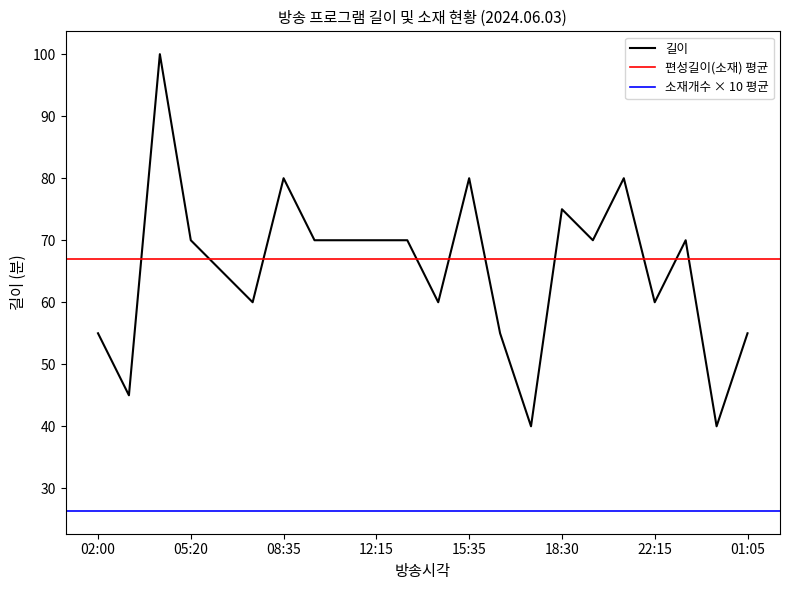

What is the difference between the maximum and minimum values in the 소재개수 series?

4